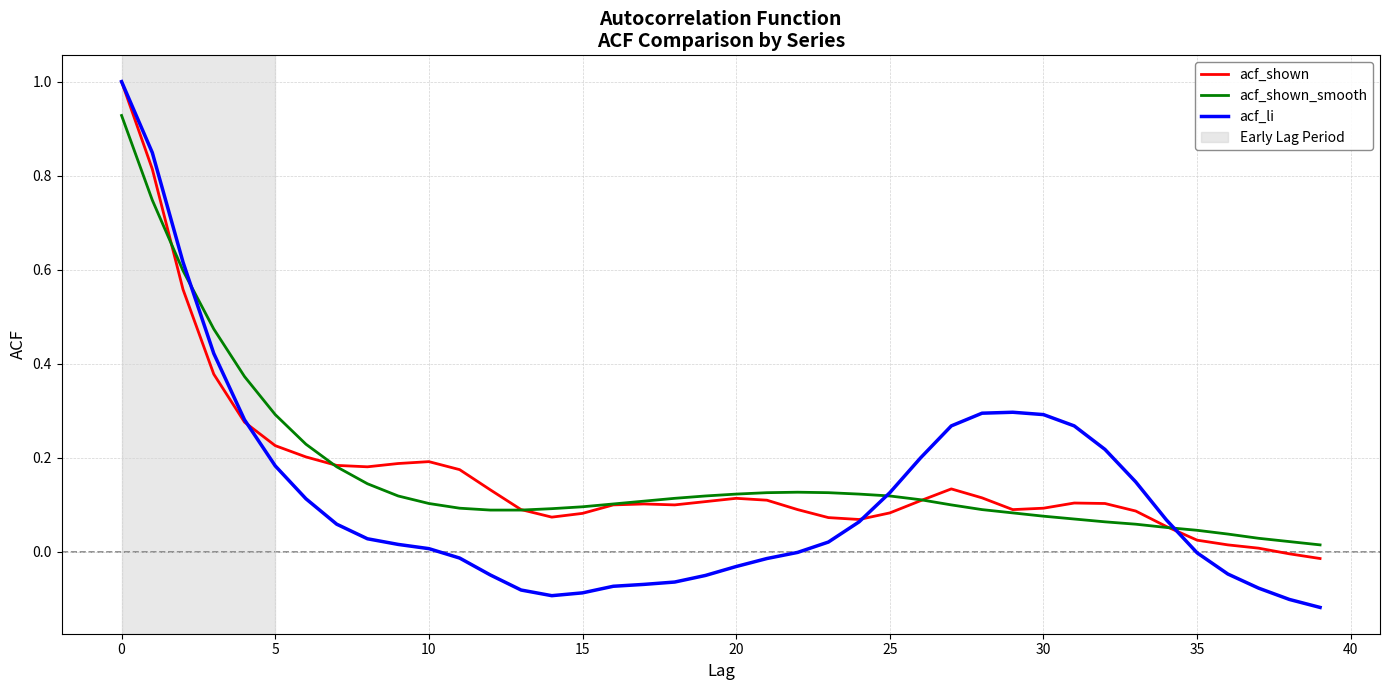

What is the maximum value for acf_li?

1.0